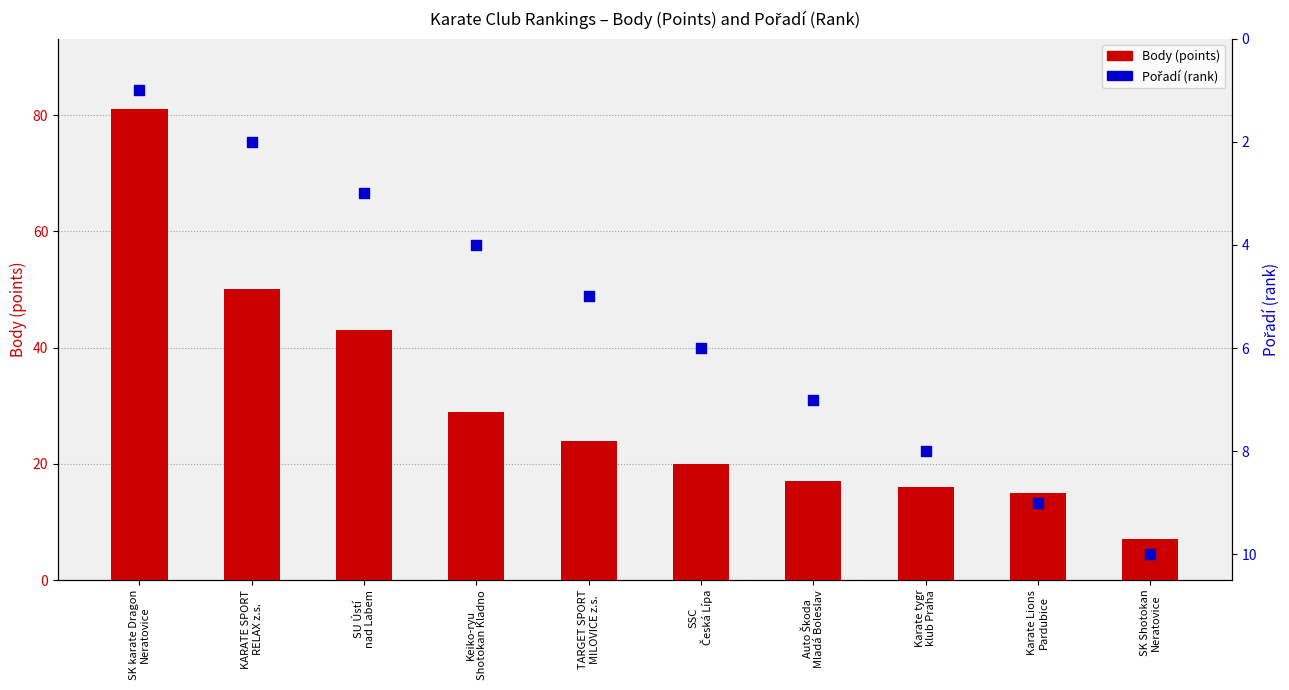

Which series has the largest total across all categories?

Body (points)